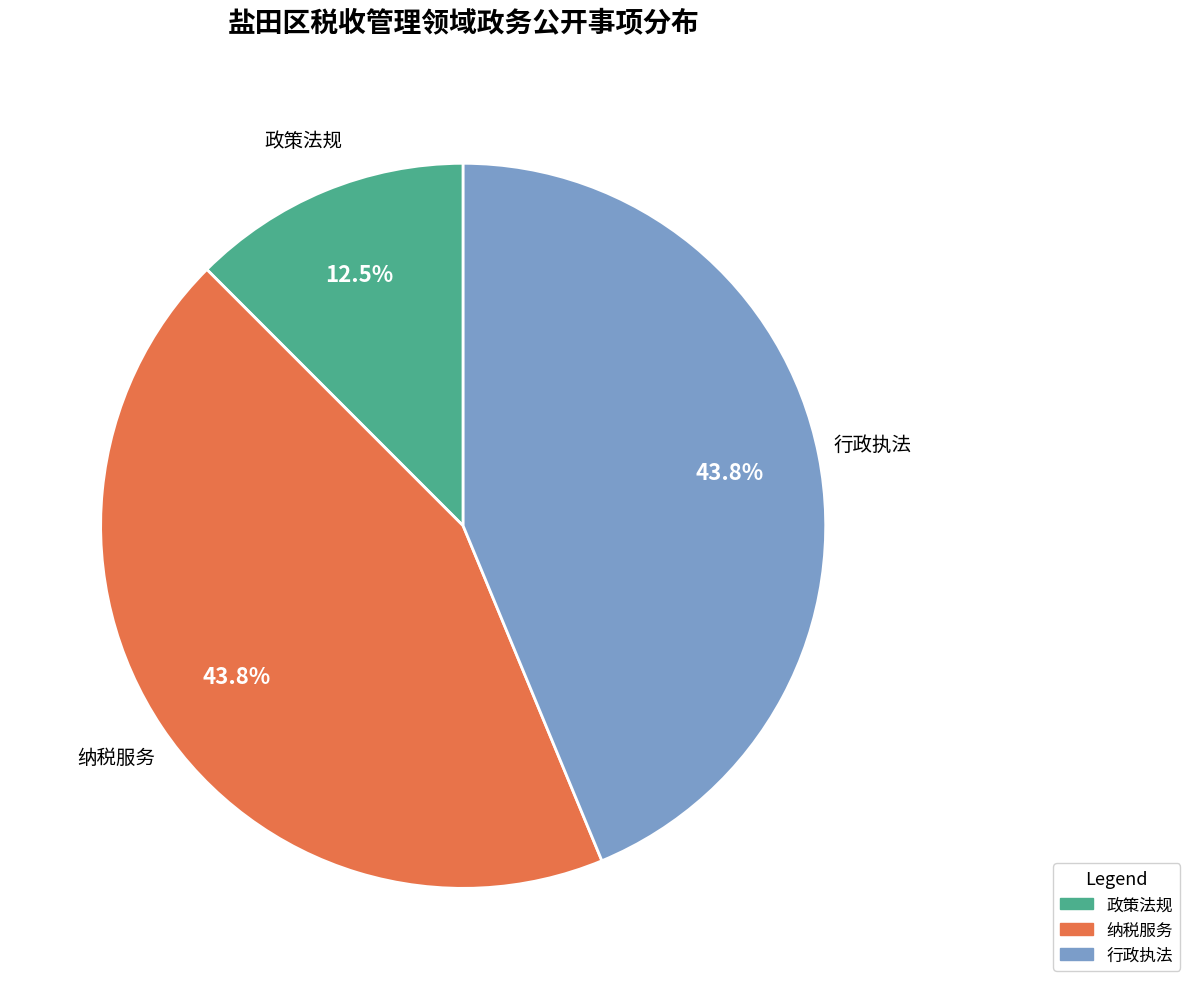

Which category has the smallest portion of the pie?

政策法规